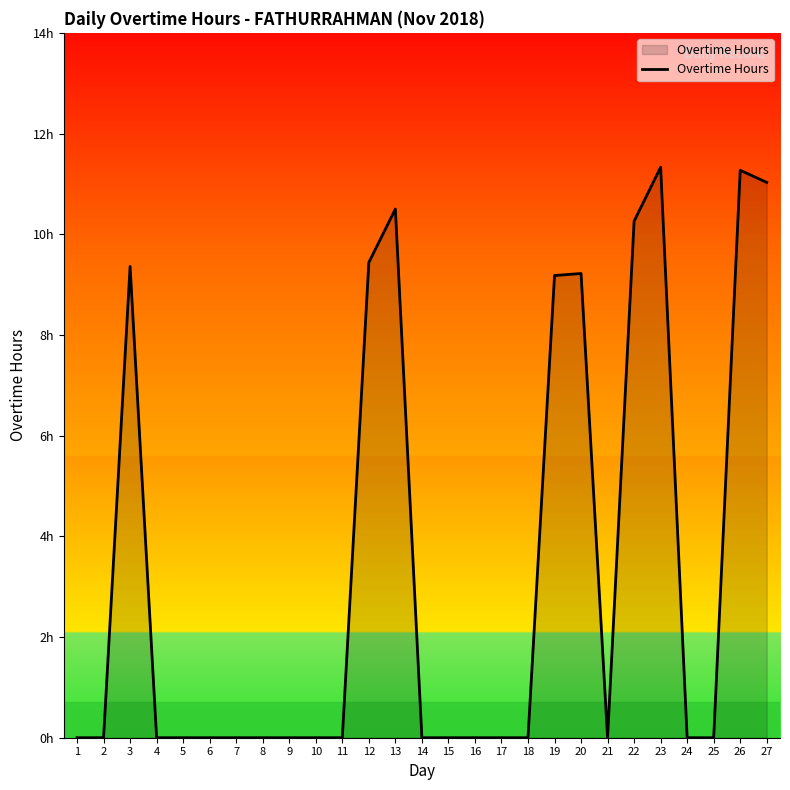

Does the chart display data point markers on the line(s)?

No